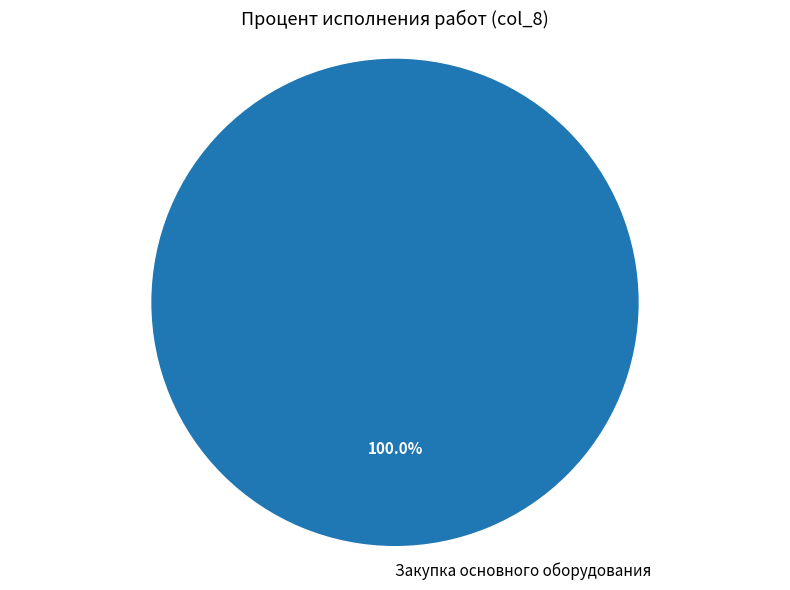

Is there a majority slice in this chart?

Yes